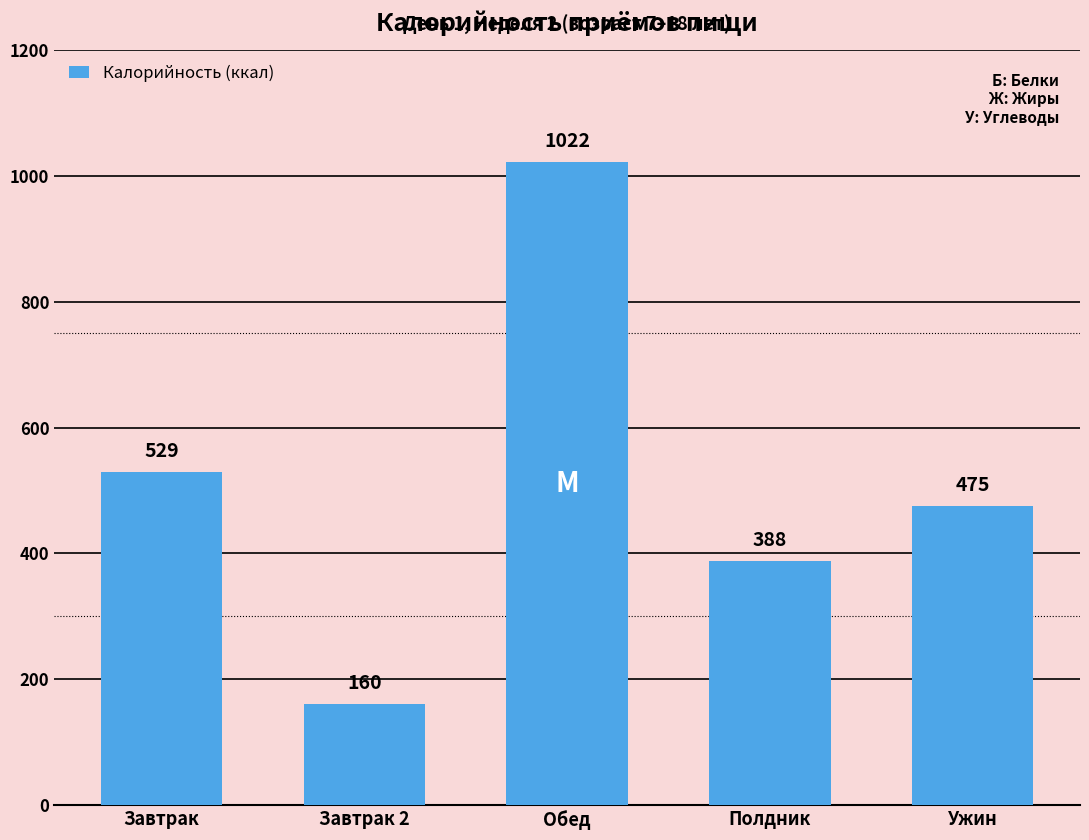

Rank the categories by value from lowest to highest.

Завтрак 2, Полдник, Ужин, Завтрак, Обед